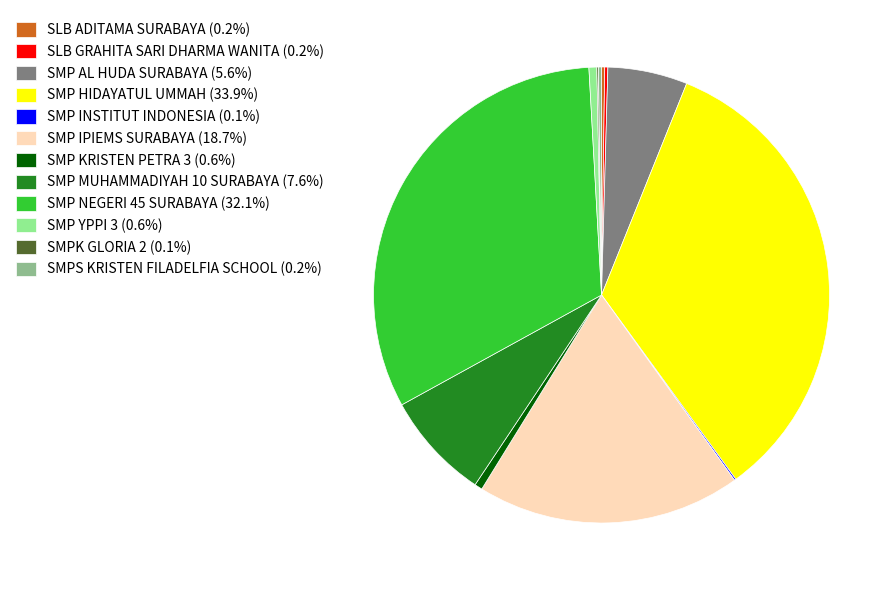

Does SMP IPIEMS SURABAYA (18.7%) account for over 50% of the chart?

No